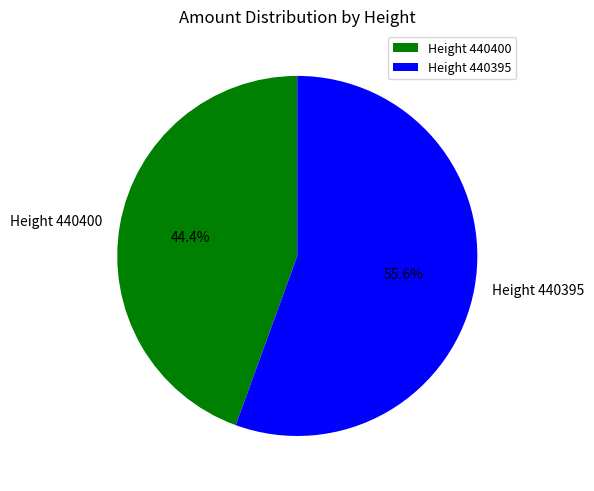

What percentage is the Height 440395 slice, to the nearest percent?

56%